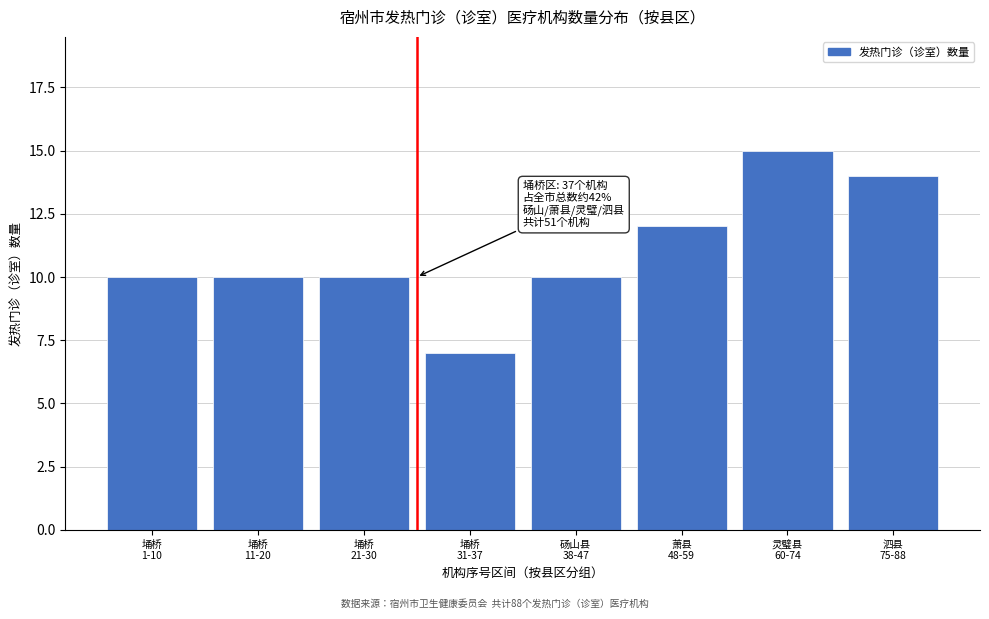

Reading right to left, list all the values displayed in this chart.

14	15	12	10	7	10	10	10